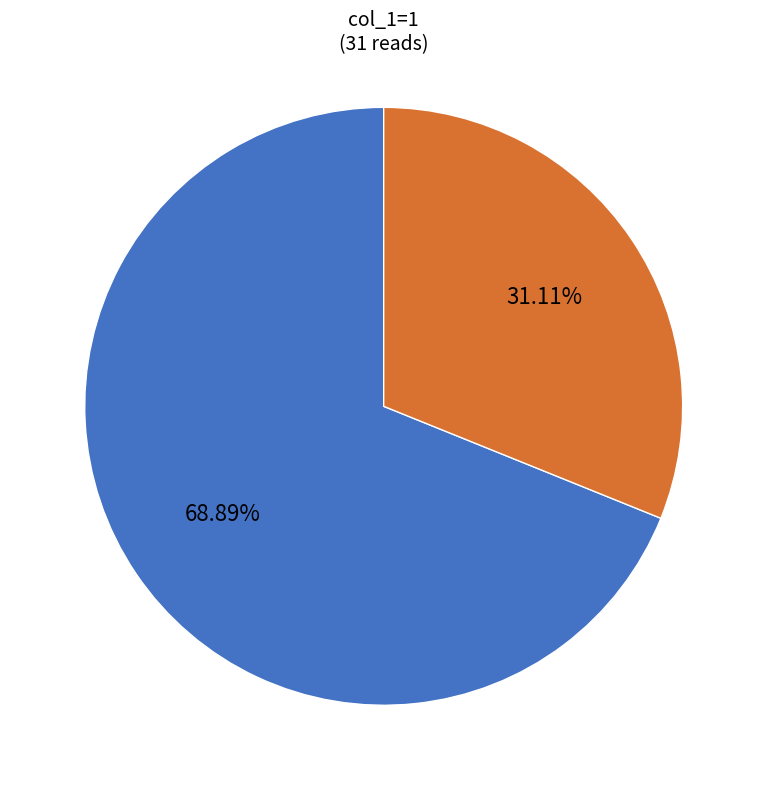

How many segments does this pie chart have?

2